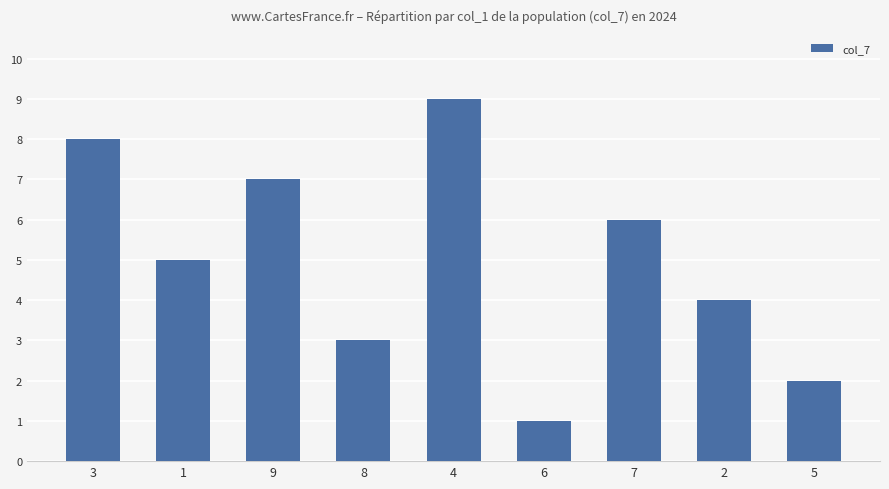

At which category does the chart reach its peak across all series?

4